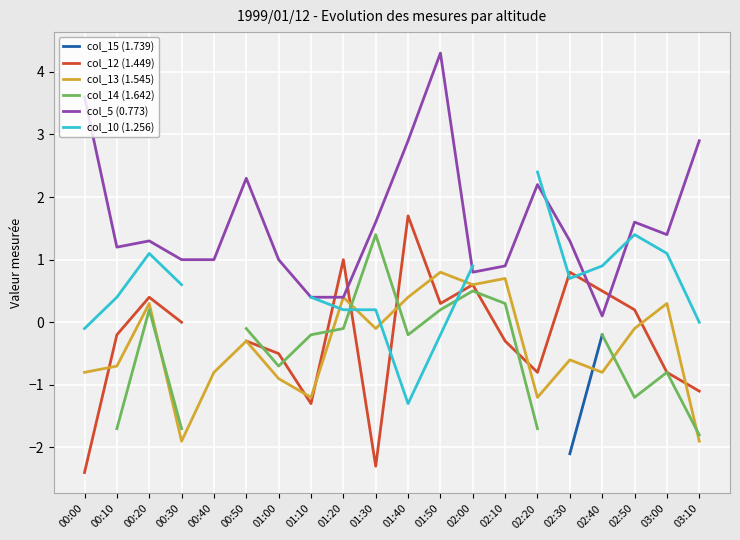

Where does the col_10 (1.256) series first go above 0?

00:10